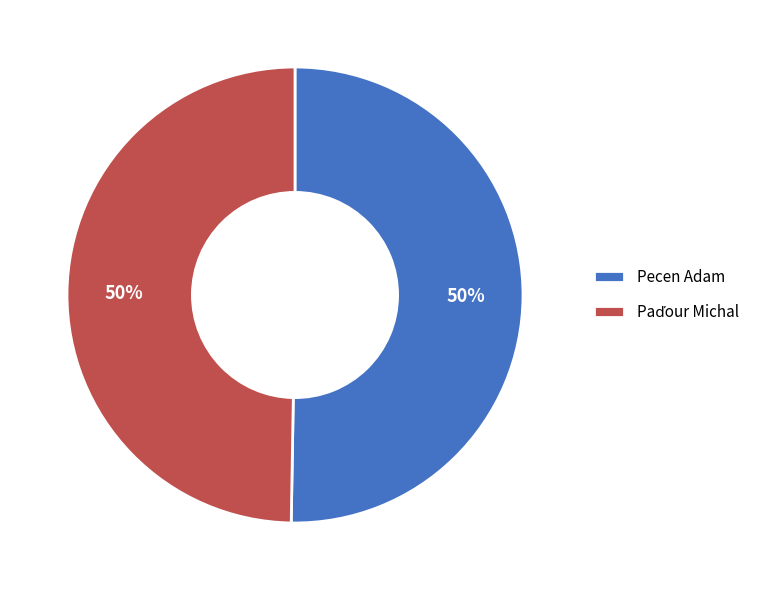

How many slices are in this pie chart?

2